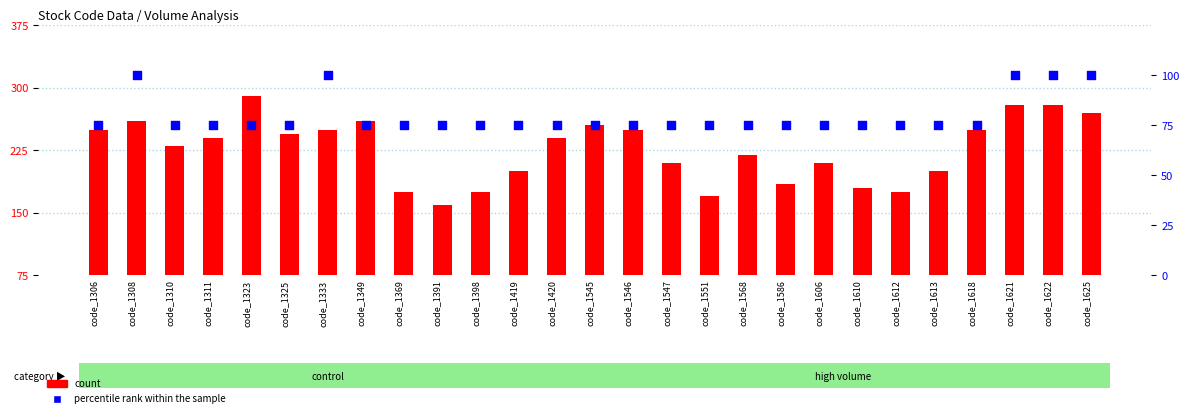

Which series reaches the minimum Y coordinate?

percentile rank within the sample